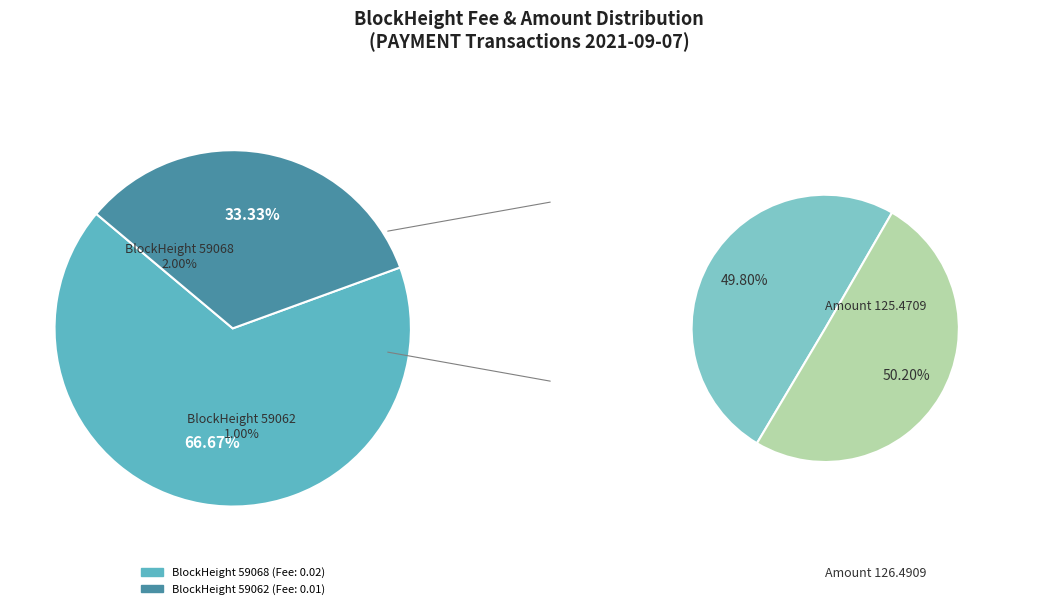

To the nearest percent, what is the average slice percentage?

50%